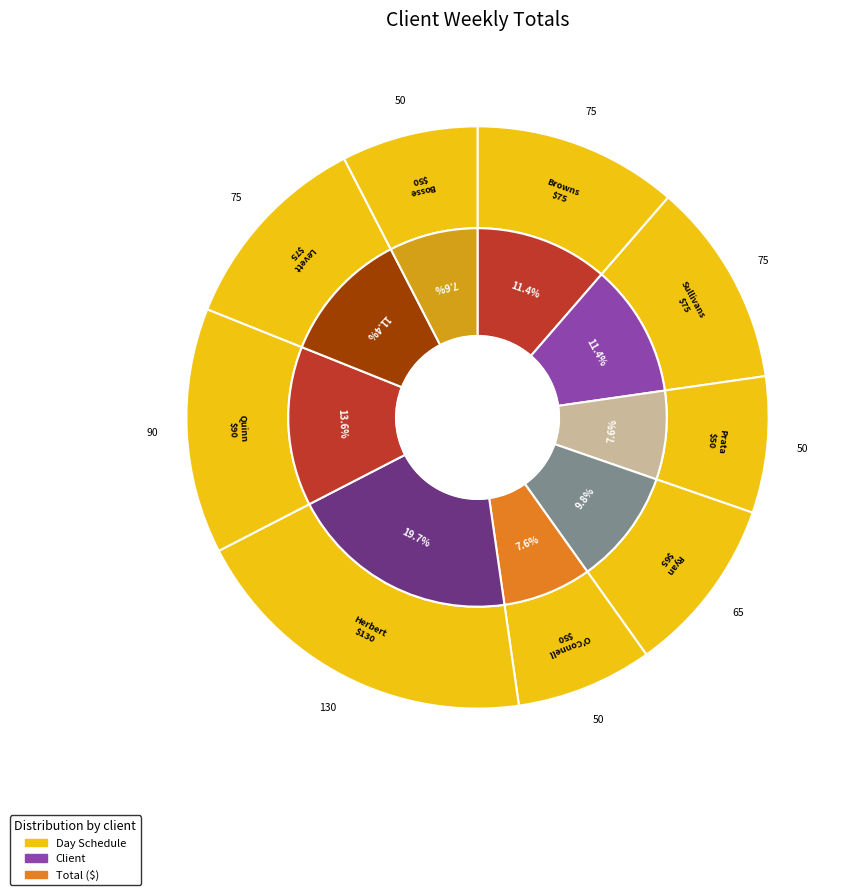

True or false: Sullivans accounts for 11% of the total.

True